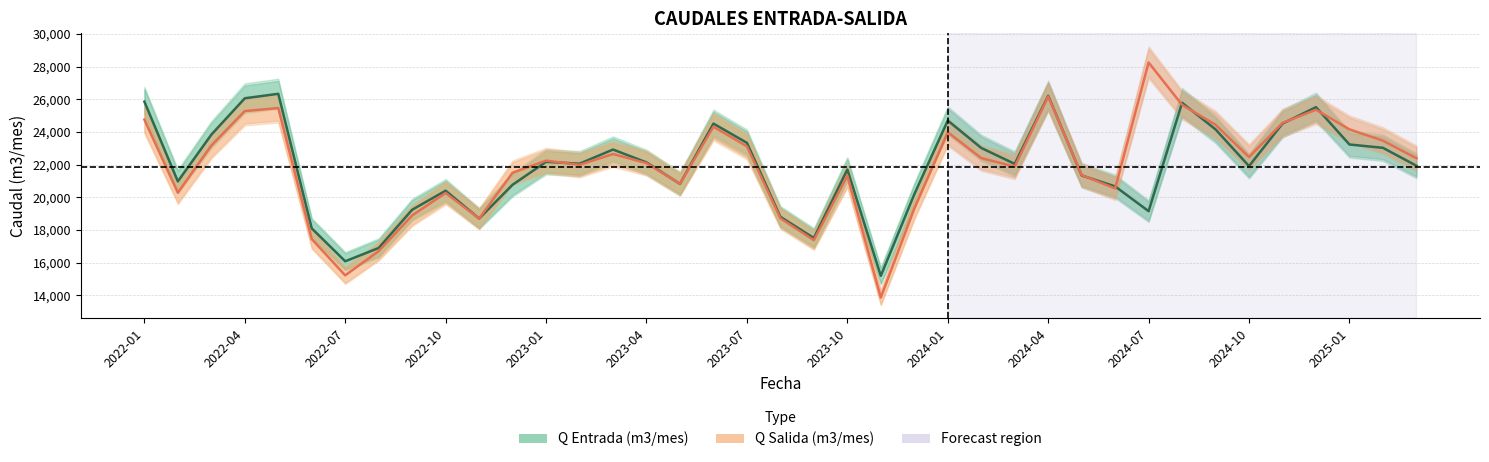

At which category does the chart reach its minimum across all series?

22